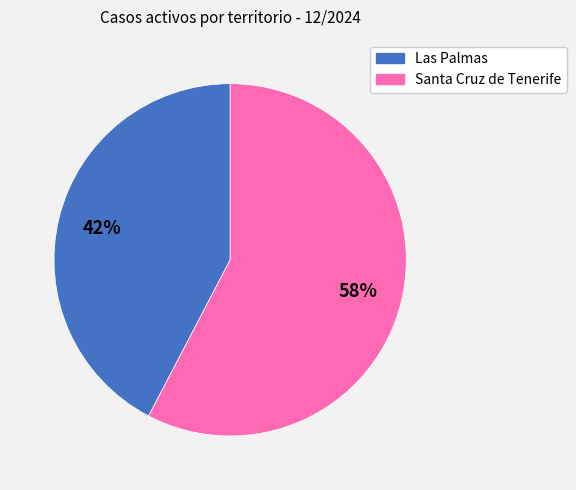

How many segments does this pie chart have?

2